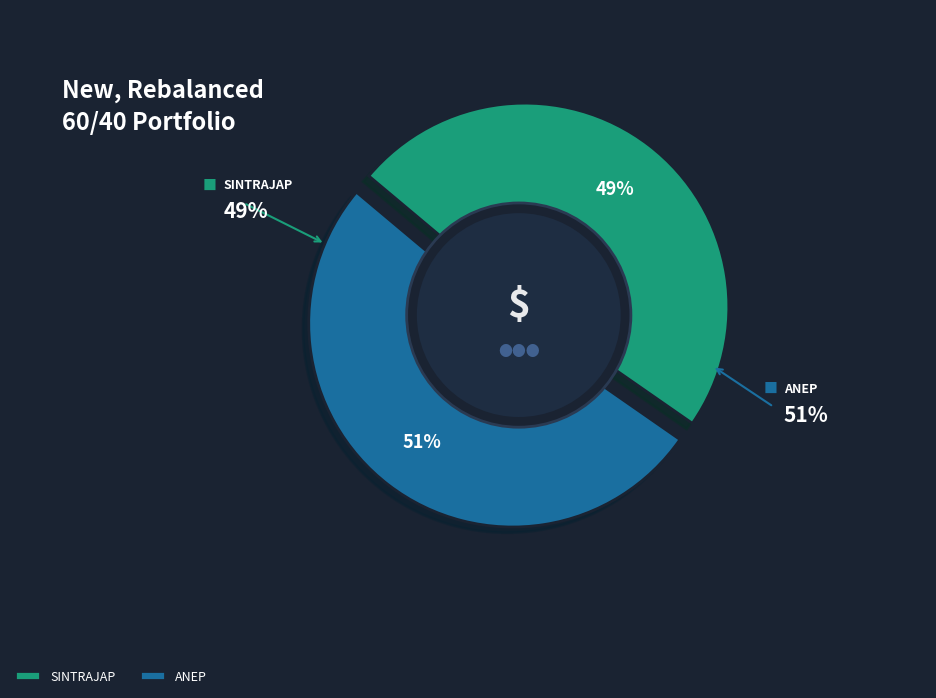

To the nearest percent, what percentage of the pie is SINTRAJAP?

49%